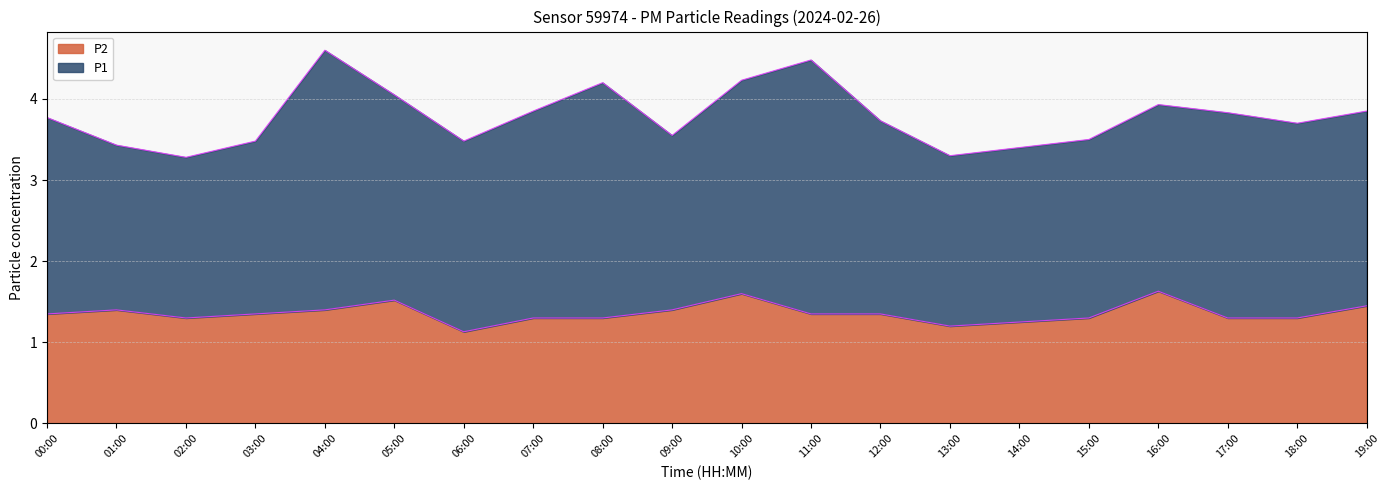

What is the minimum value for P2?

1.1